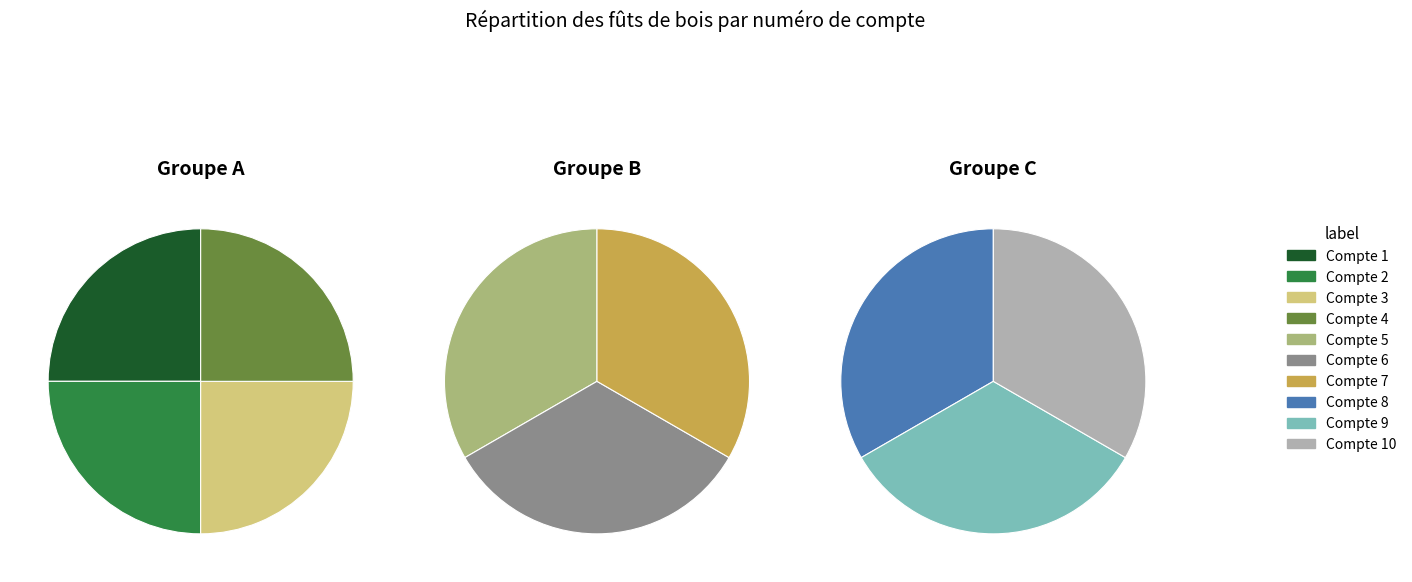

Does any single category account for the majority?

No